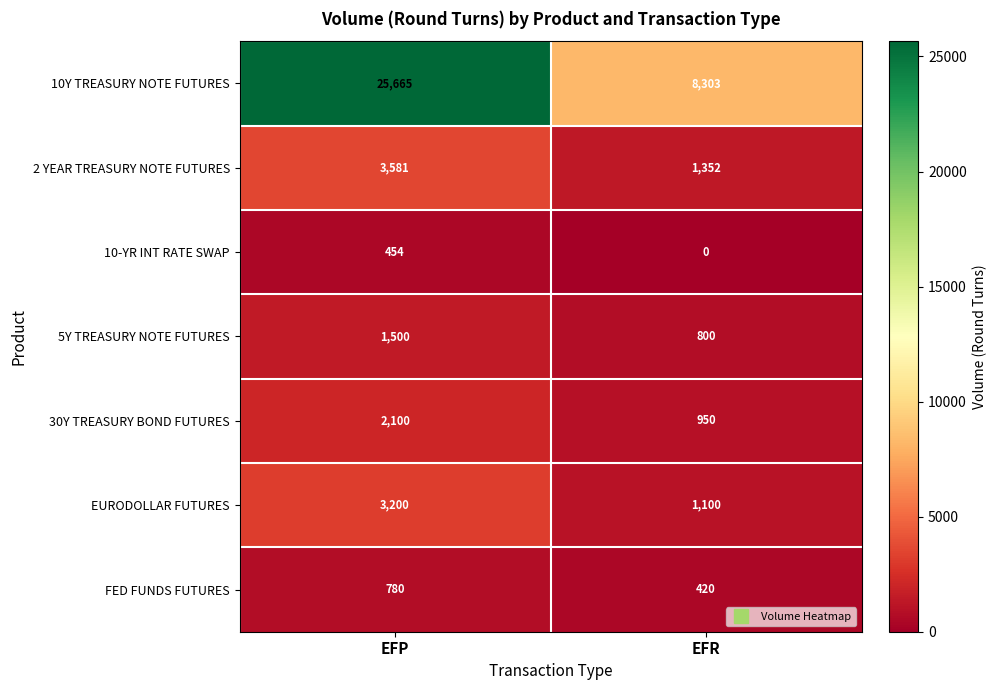

Reading left to right, what are all the values shown in this chart?

10Y TREASURY NOTE FUTURES: EFP=25665	EFR=8303
2 YEAR TREASURY NOTE FUTURES: EFP=3581	EFR=1352
10-YR INT RATE SWAP: EFP=454	EFR=0
5Y TREASURY NOTE FUTURES: EFP=1500	EFR=800
30Y TREASURY BOND FUTURES: EFP=2100	EFR=950
EURODOLLAR FUTURES: EFP=3200	EFR=1100
FED FUNDS FUTURES: EFP=780	EFR=420